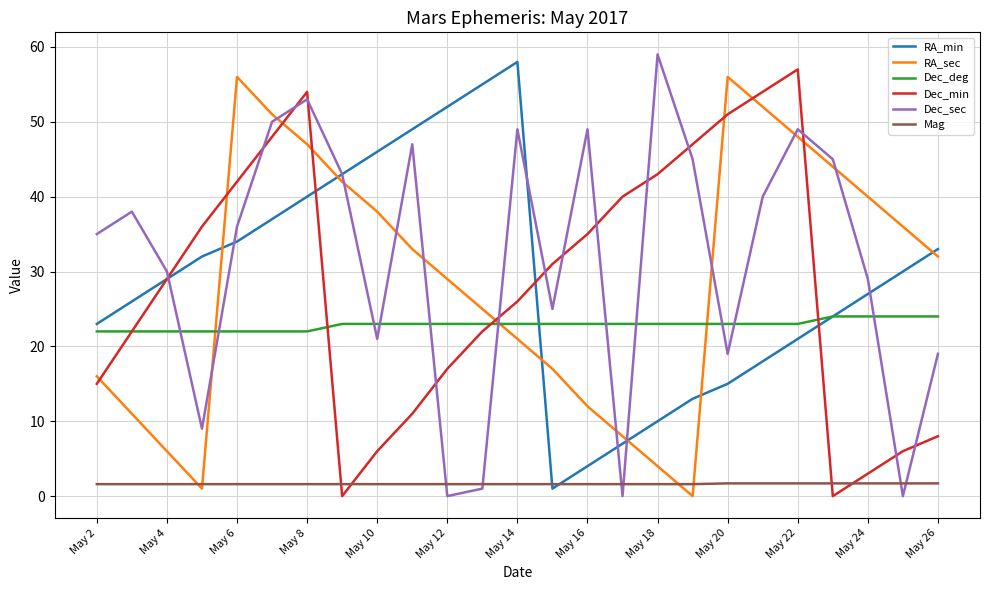

What is the maximum value for Dec_min?

57.0